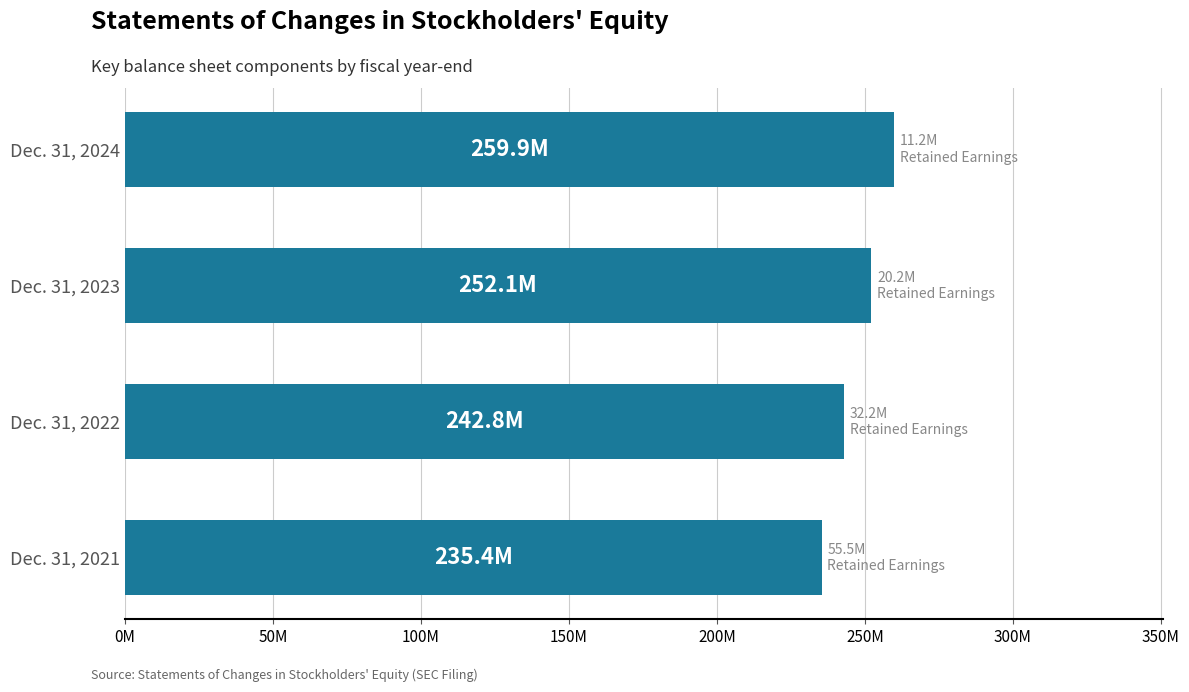

List the labels in order of value, largest first.

Dec. 31, 2024, Dec. 31, 2023, Dec. 31, 2022, Dec. 31, 2021